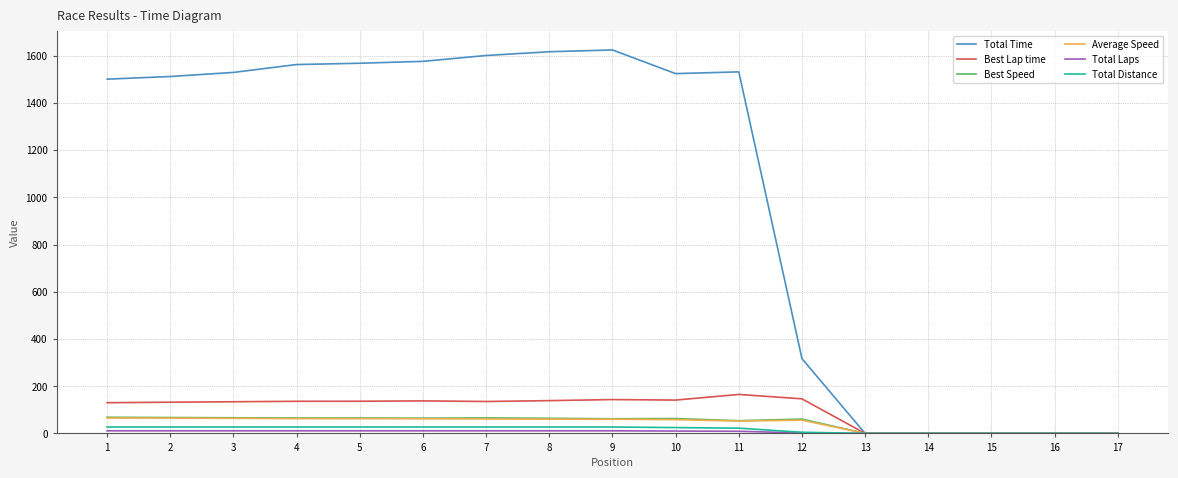

At how many categories does at least one series exceed 1016?

11